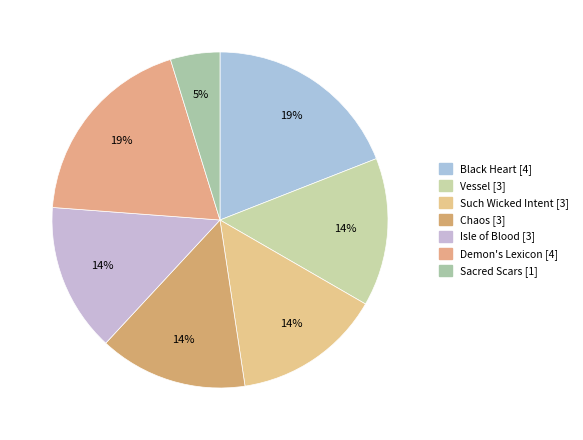

Count the number of slices in the pie.

7